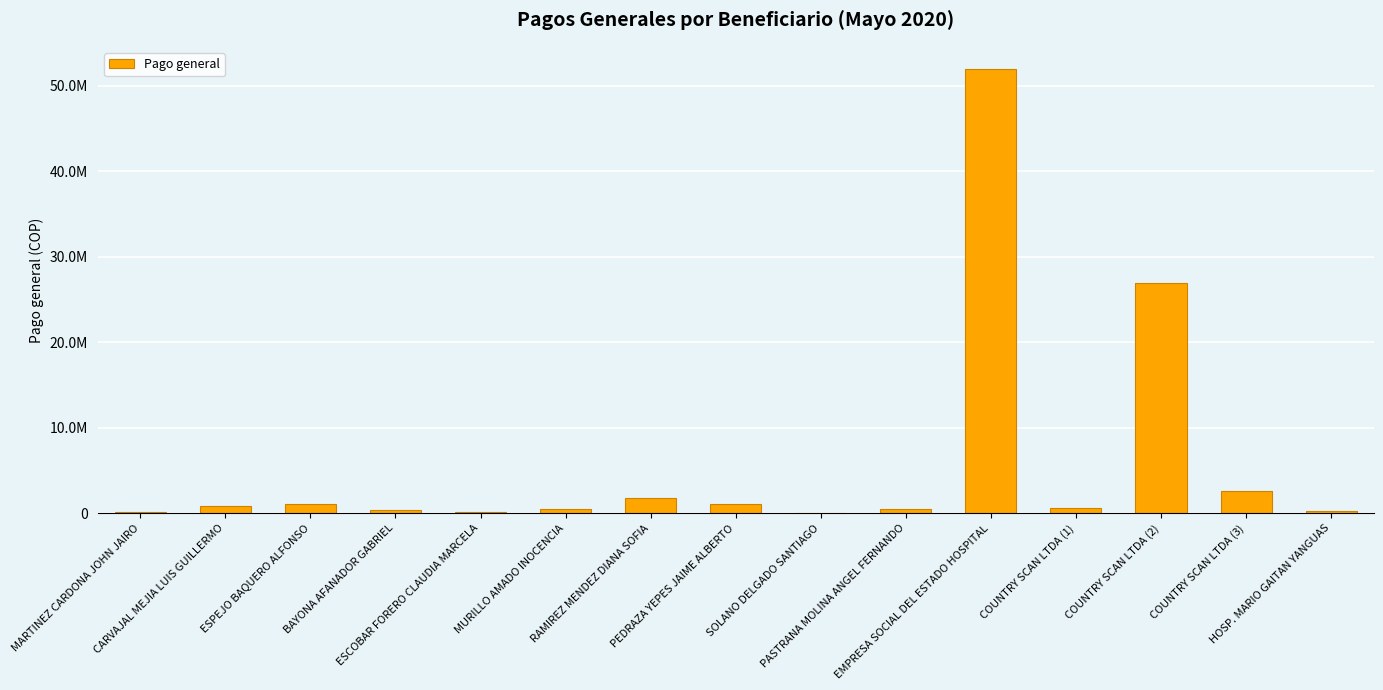

What is the difference between the values at BAYONA AFANADOR GABRIEL and COUNTRY SCAN LTDA (2)?

26586814